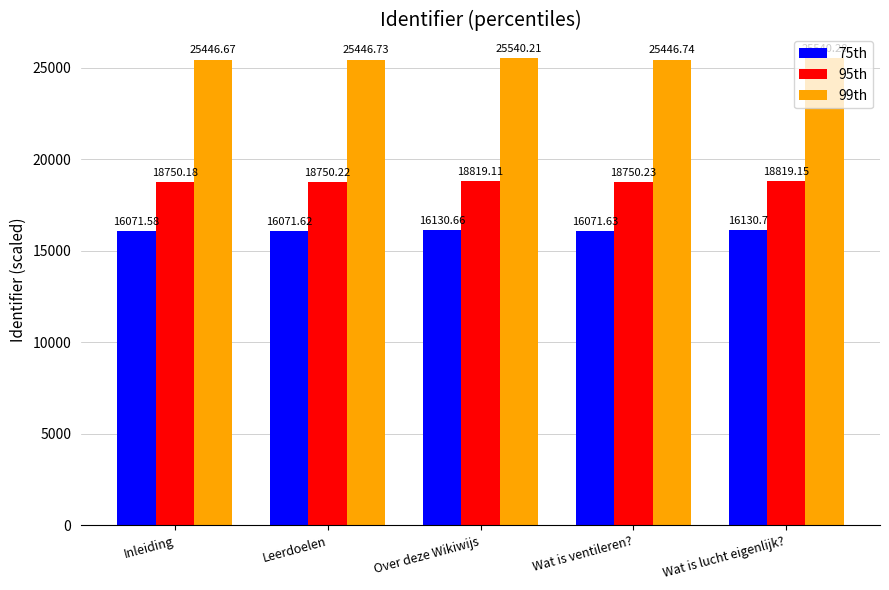

At which label is 75th closest to 16101?

Wat is ventileren?